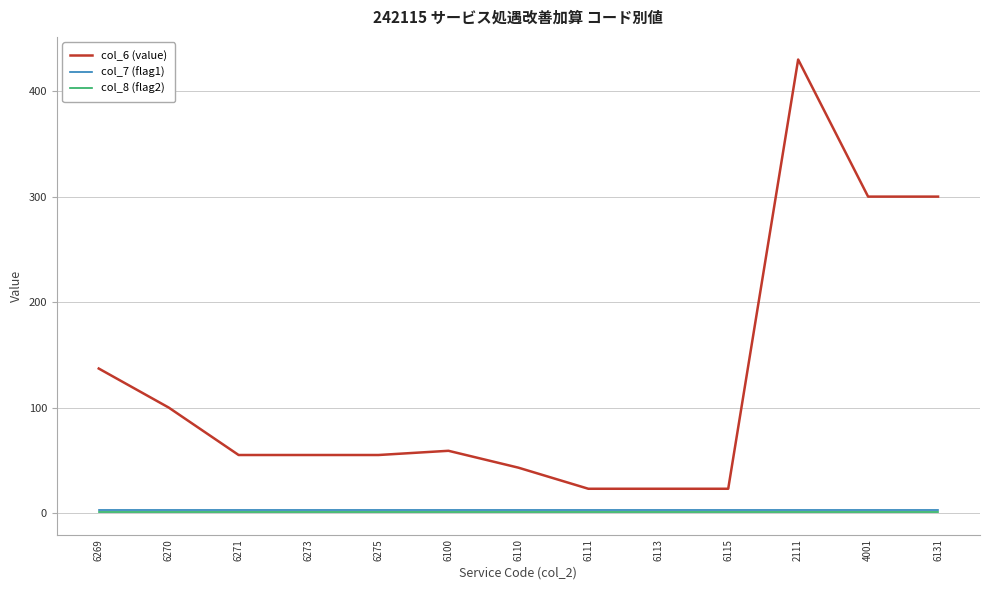

At how many categories does at least one series exceed 132?

4